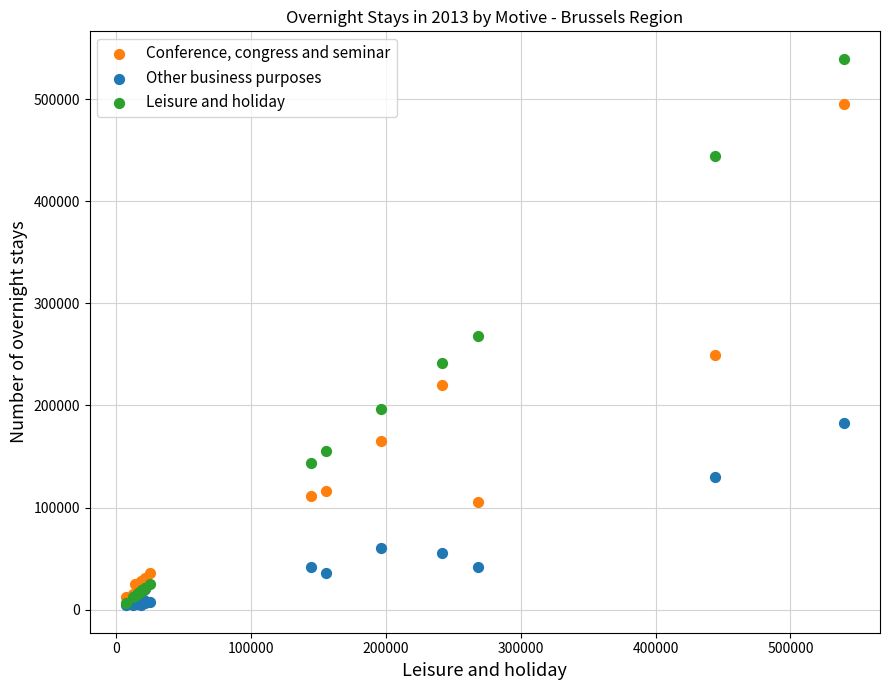

Which series contains the highest Y value?

Leisure and holiday